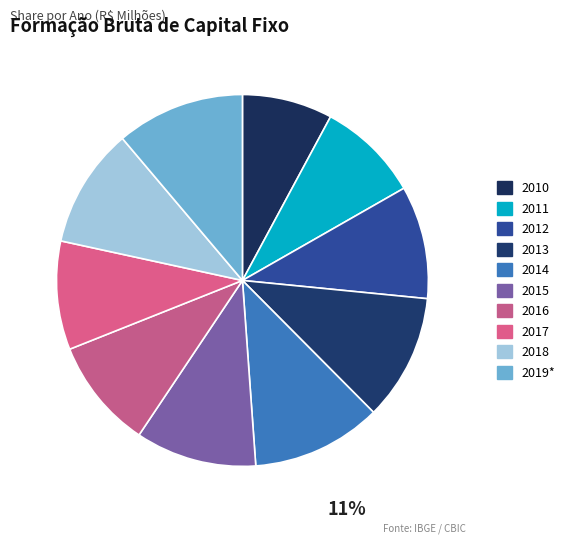

Which category has the biggest portion of the pie?

2014